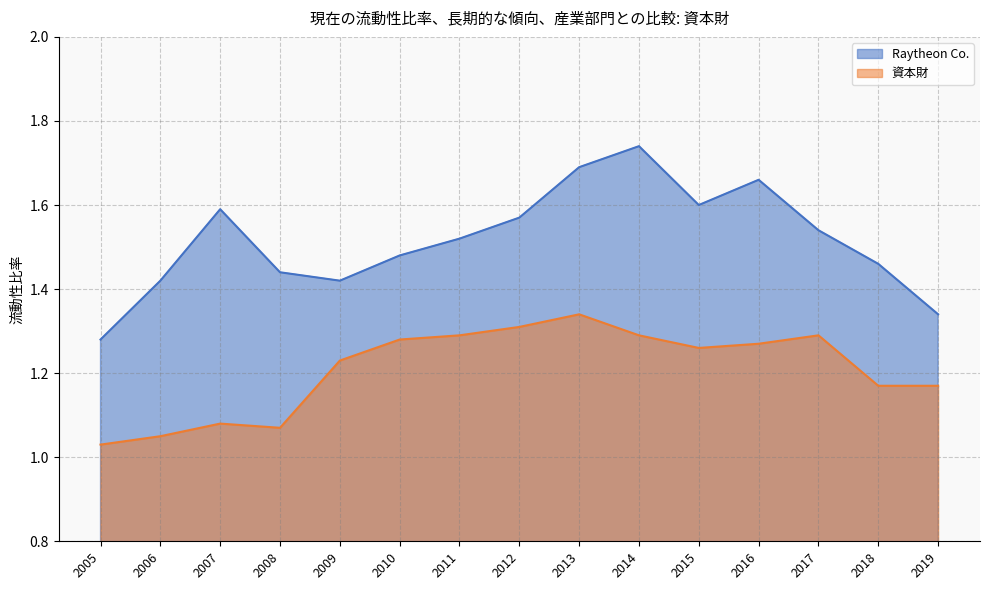

How many series are shown in this chart?

2